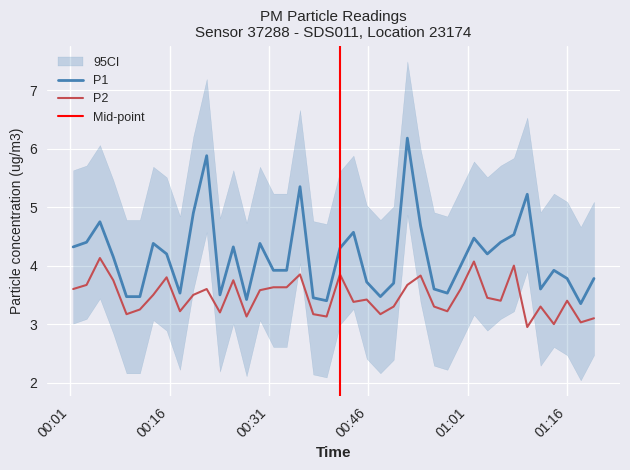

Reading left to right, what are all the values shown in this chart?

P1: 4.3	4.4	4.8	4.2	3.5	3.5	4.4	4.2	3.5	4.9	5.9	3.5	4.3	3.4	4.4	3.9	3.9	5.3	3.5	3.4	4.3	4.6	3.7	3.5	3.7	6.2	4.7	3.6	3.5	4.0	4.5	4.2	4.4	4.5	5.2	3.6	3.9	3.8	3.4	3.8
P2: 3.6	3.7	4.1	3.8	3.2	3.2	3.5	3.8	3.2	3.5	3.6	3.2	3.8	3.1	3.6	3.6	3.6	3.9	3.2	3.1	3.9	3.4	3.4	3.2	3.3	3.7	3.8	3.3	3.2	3.6	4.1	3.5	3.4	4.0	3.0	3.3	3.0	3.4	3.0	3.1